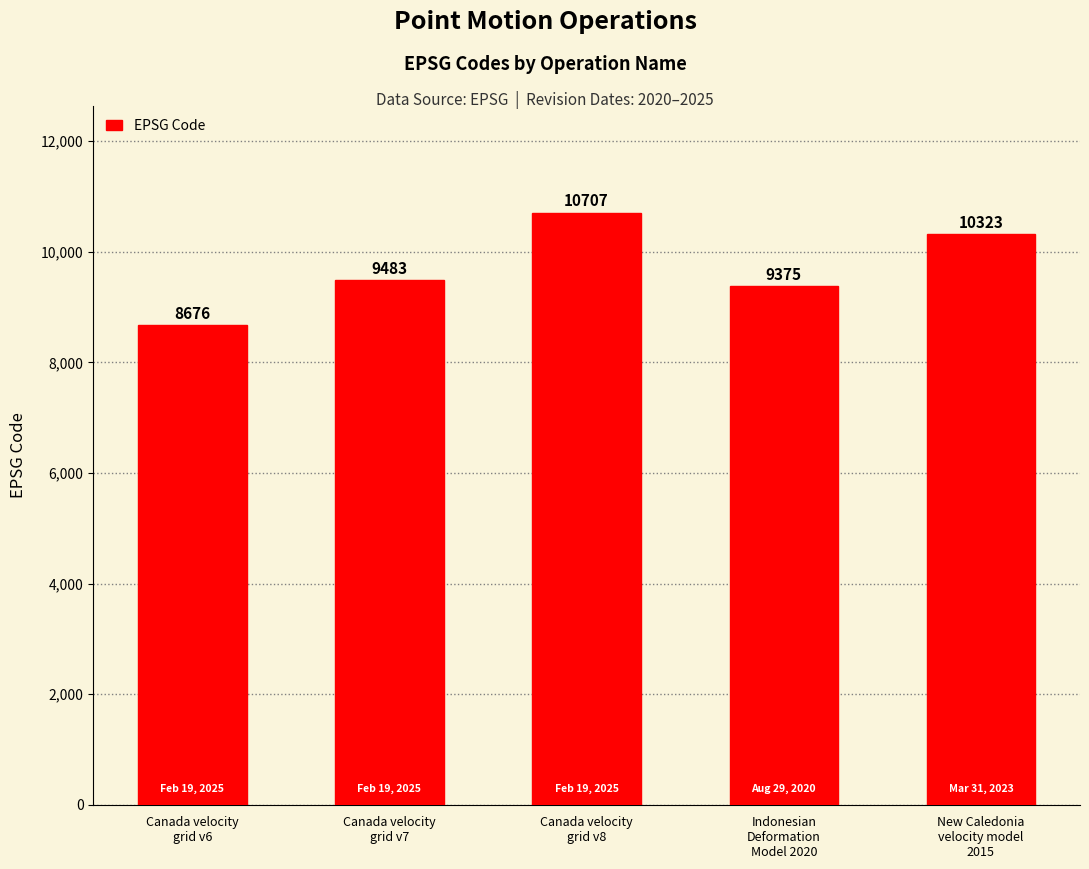

Count the number of categories in the chart.

5